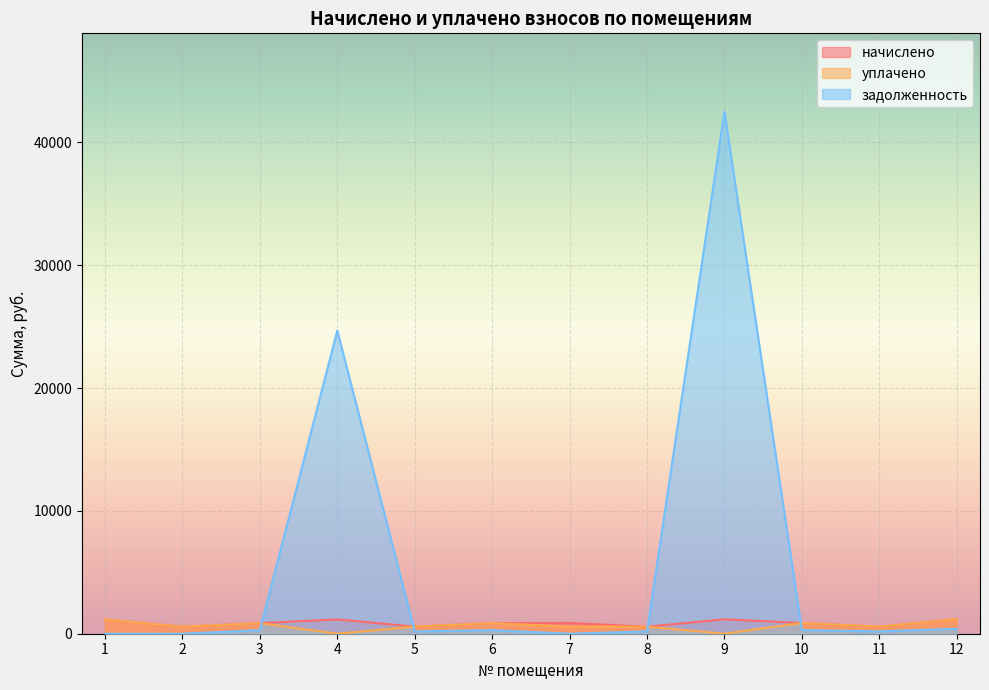

Which series has the largest range (max minus min)?

задолженность